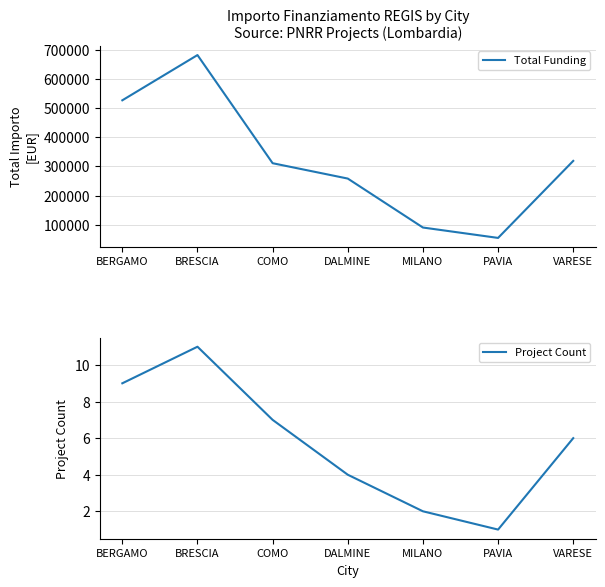

True or false: Project Count and Total Funding intersect in this chart.

False